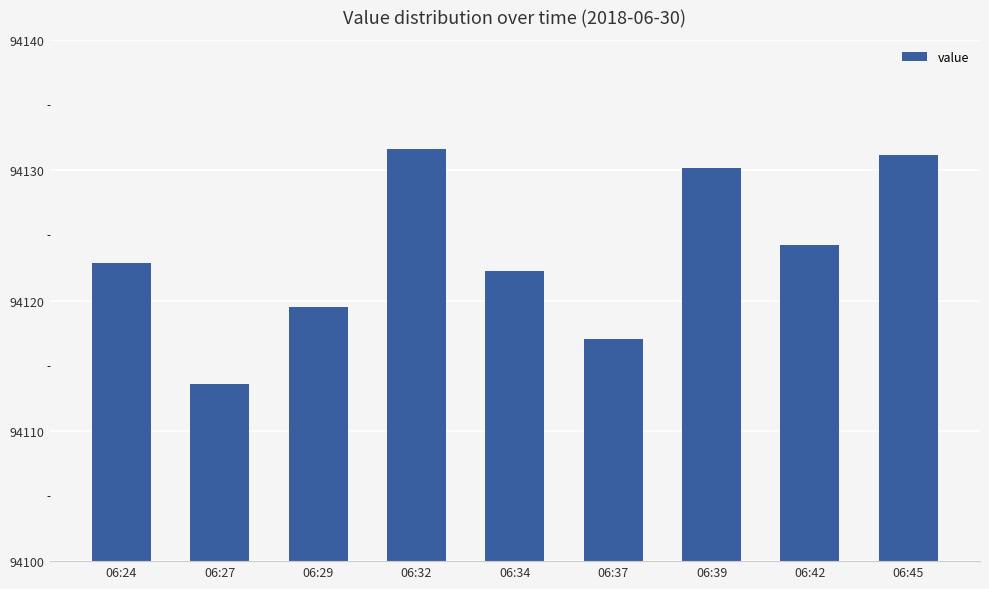

How many series are shown in this chart?

1